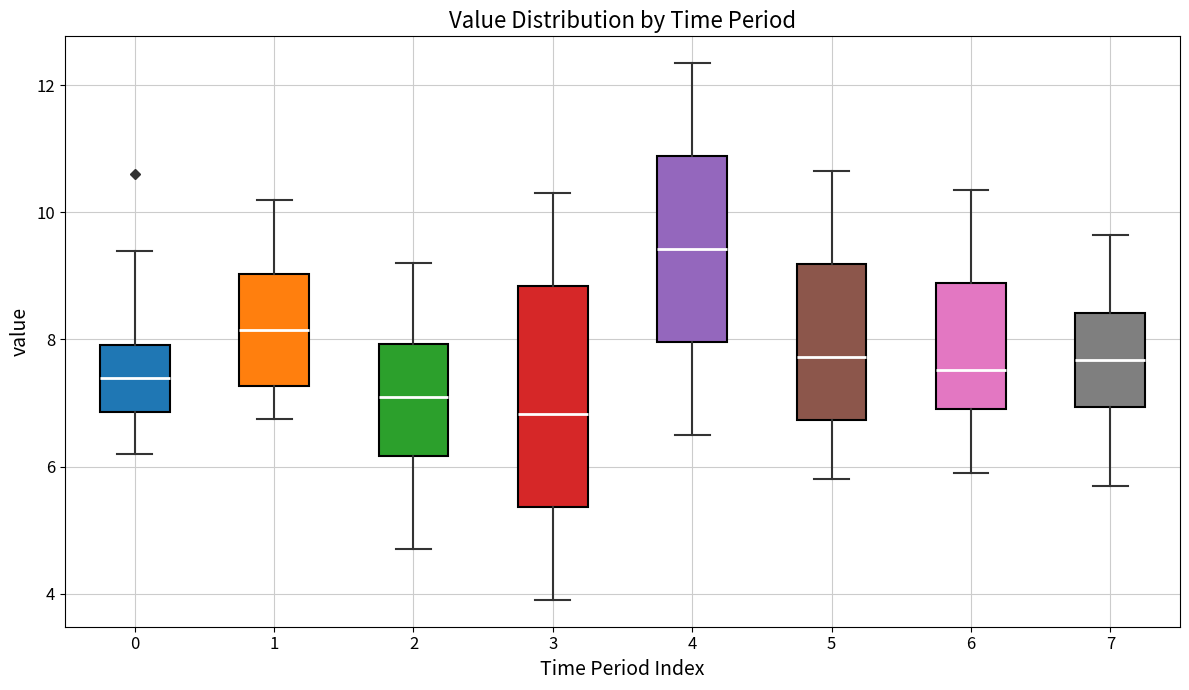

Which box is the tallest, from its lower edge to its upper edge?

3